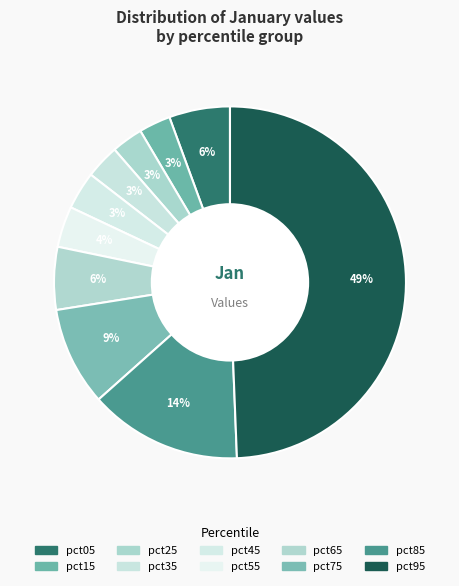

How many segments does this pie chart have?

10